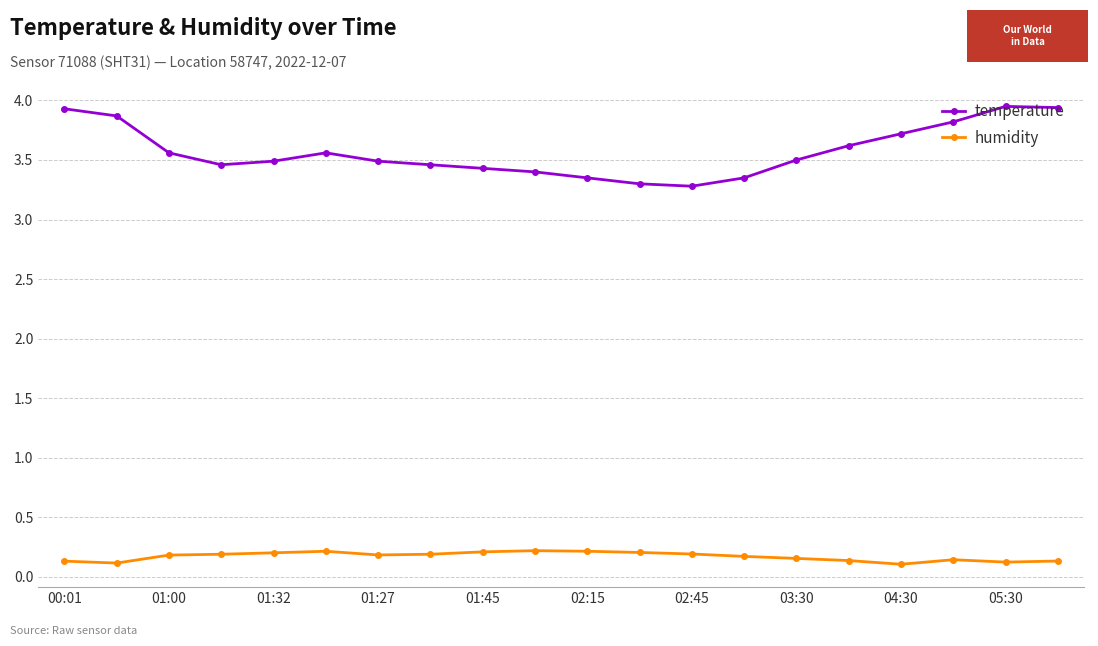

What are all the series names shown in the legend?

temperature, humidity